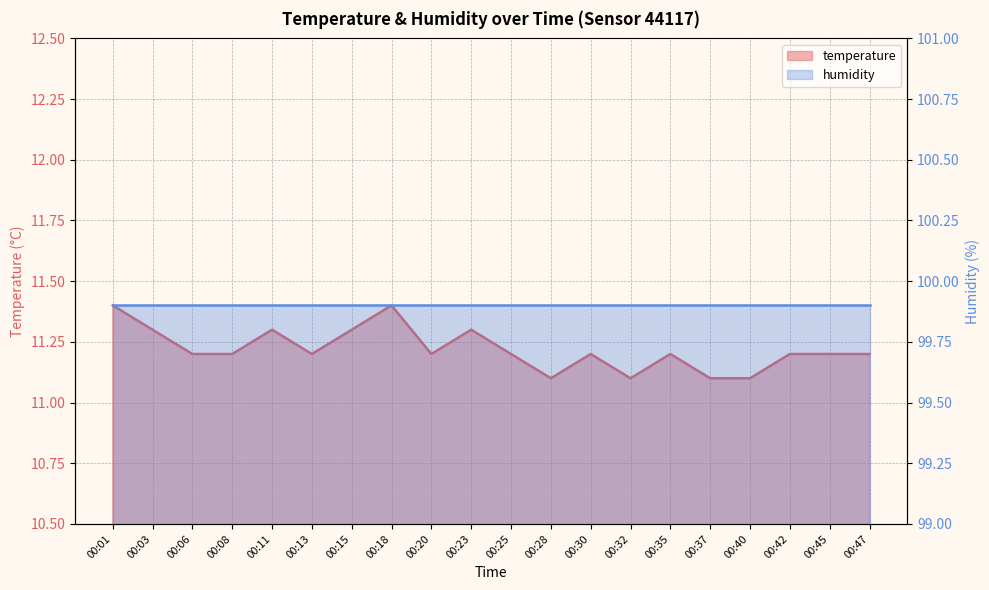

Reading left to right, list all the values displayed in this chart.

00:01=11.4	00:03=11.3	00:06=11.2	00:08=11.2	00:11=11.3	00:13=11.2	00:15=11.3	00:18=11.4	00:20=11.2	00:23=11.3	00:25=11.2	00:28=11.1	00:30=11.2	00:32=11.1	00:35=11.2	00:37=11.1	00:40=11.1	00:42=11.2	00:45=11.2	00:47=11.2